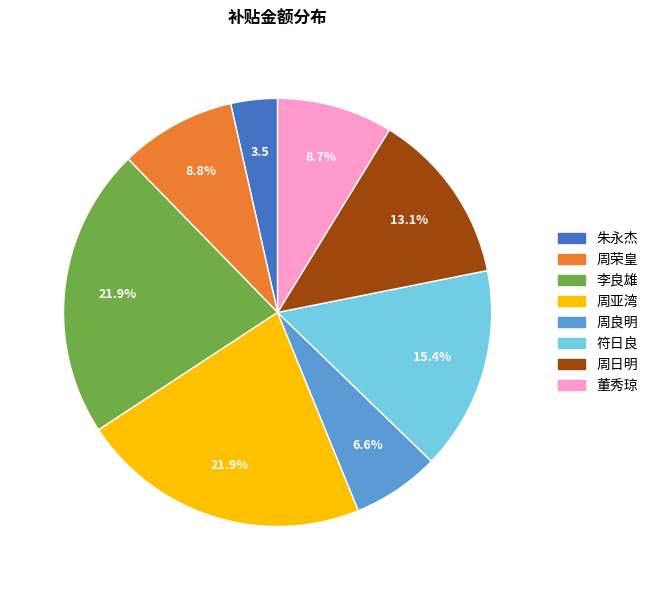

Combined, do 周亚湾 and 周日明 account for over 50%?

No